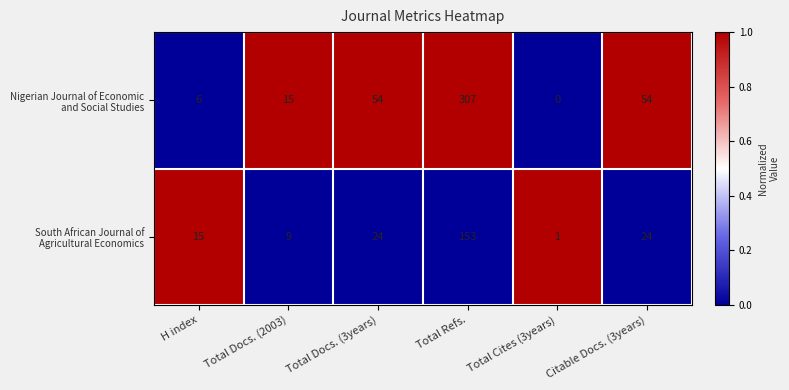

Which label corresponds to the largest value in the chart?

Total Refs.